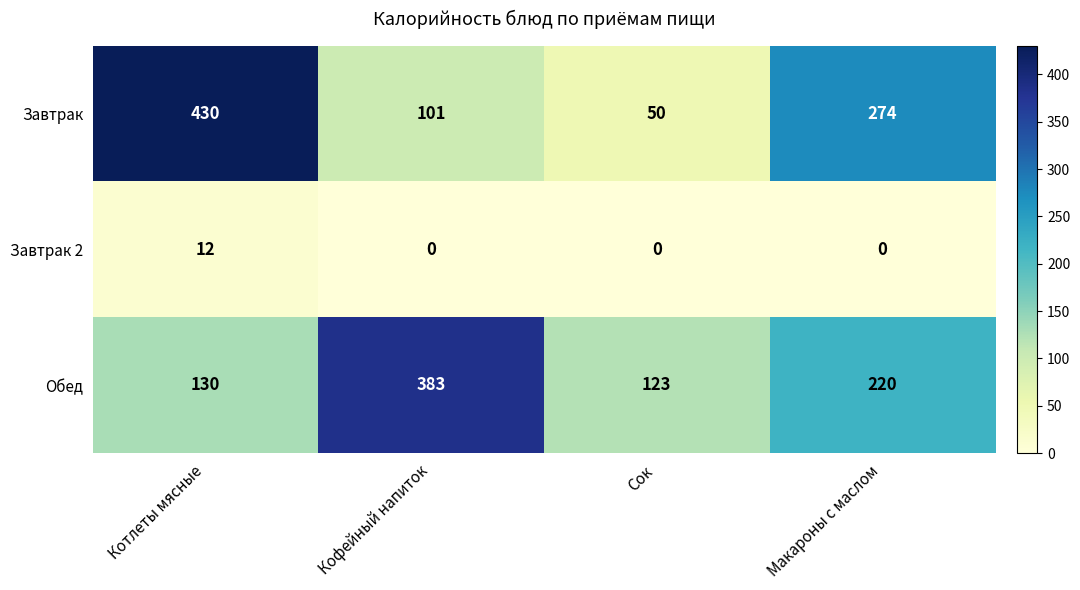

What is the total value across all series at Макароны с маслом?

494